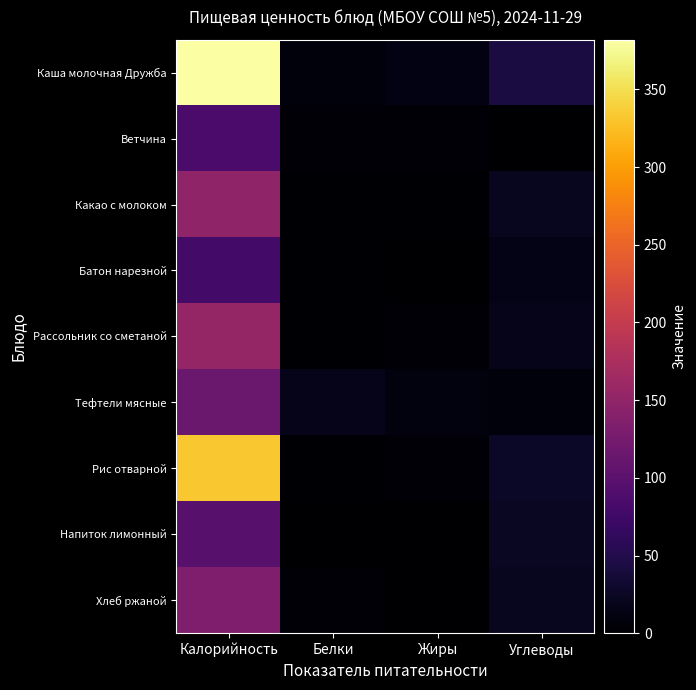

What is the total value across all series at Углеводы?

176.3